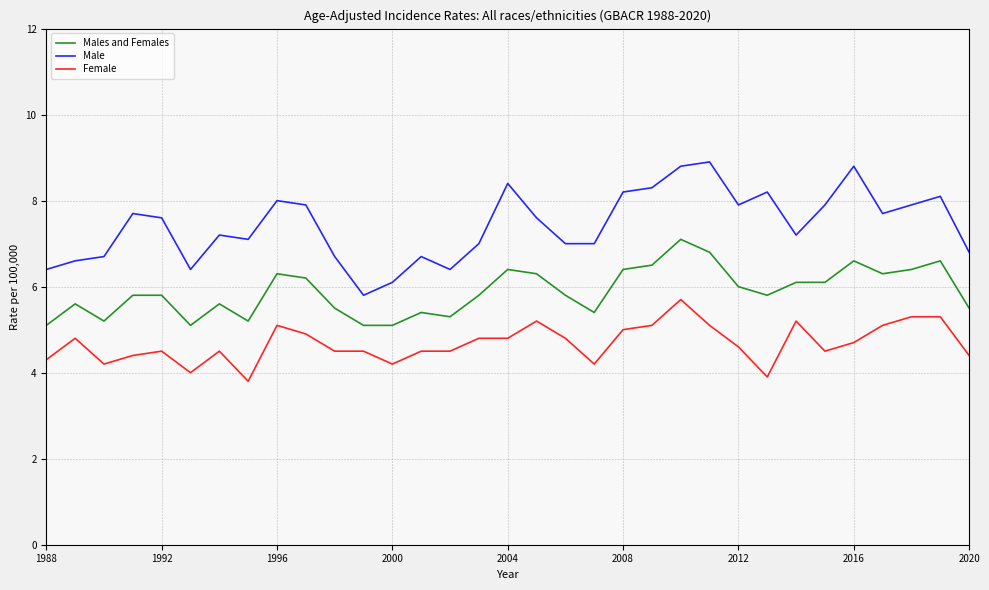

Which series has the largest range (max minus min)?

Male